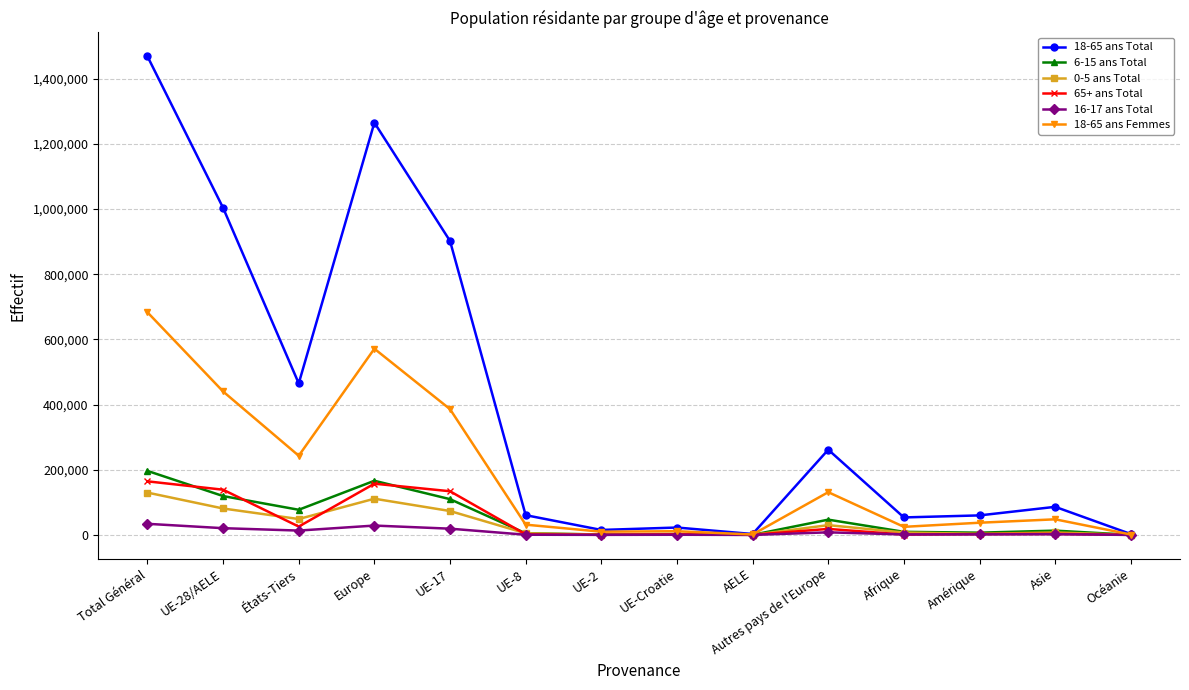

At which category does 0-5 ans Total reach its first local peak?

Europe